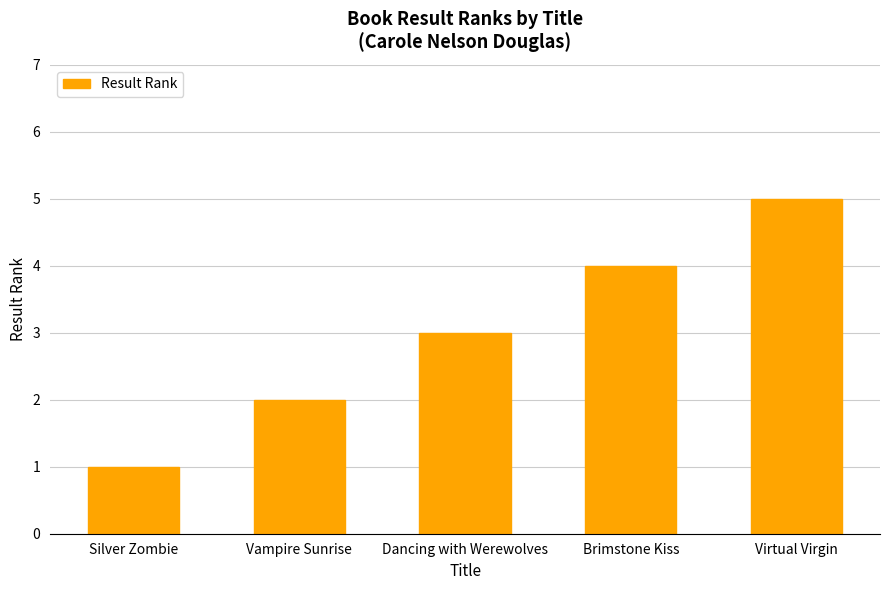

Is it true that the value at Dancing with Werewolves is 3?

True